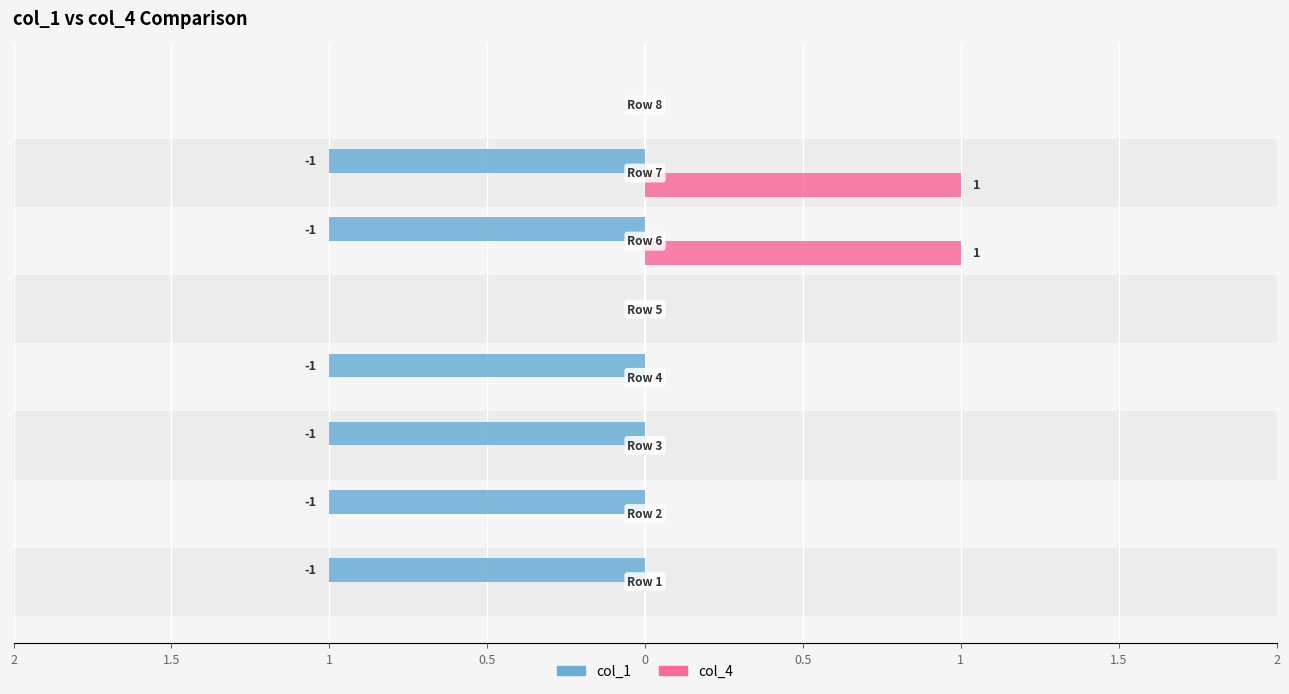

What are all the series names shown in the legend?

col_1, col_4